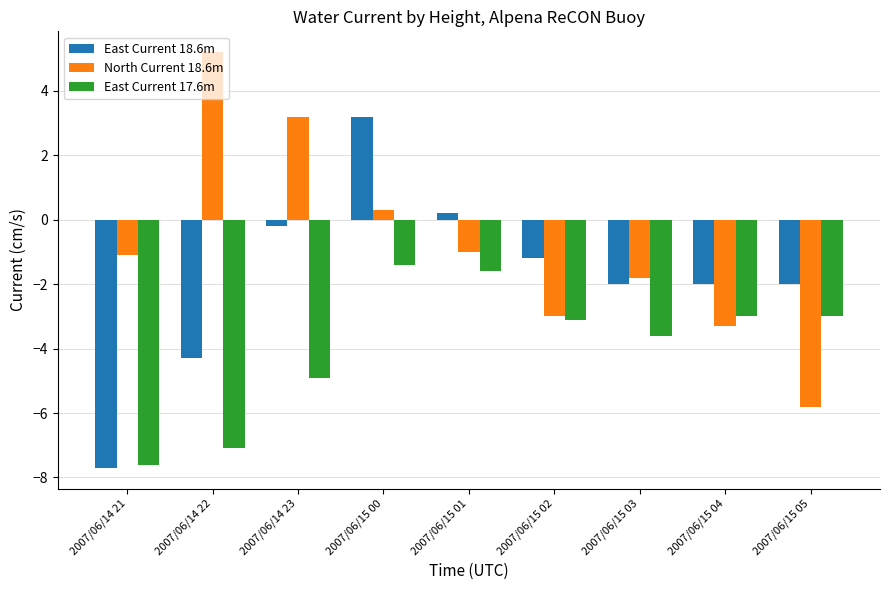

Reading left to right, what are all the values shown in this chart?

East Current 18.6m: 2007/06/14 21=-7.7	2007/06/14 22=-4.3	2007/06/14 23=-0.2	2007/06/15 00=3.2	2007/06/15 01=0.2	2007/06/15 02=-1.2	2007/06/15 03=-2.0	2007/06/15 04=-2.0	2007/06/15 05=-2.0
North Current 18.6m: 2007/06/14 21=-1.1	2007/06/14 22=5.2	2007/06/14 23=3.2	2007/06/15 00=0.3	2007/06/15 01=-1.0	2007/06/15 02=-3.0	2007/06/15 03=-1.8	2007/06/15 04=-3.3	2007/06/15 05=-5.8
East Current 17.6m: 2007/06/14 21=-7.6	2007/06/14 22=-7.1	2007/06/14 23=-4.9	2007/06/15 00=-1.4	2007/06/15 01=-1.6	2007/06/15 02=-3.1	2007/06/15 03=-3.6	2007/06/15 04=-3.0	2007/06/15 05=-3.0